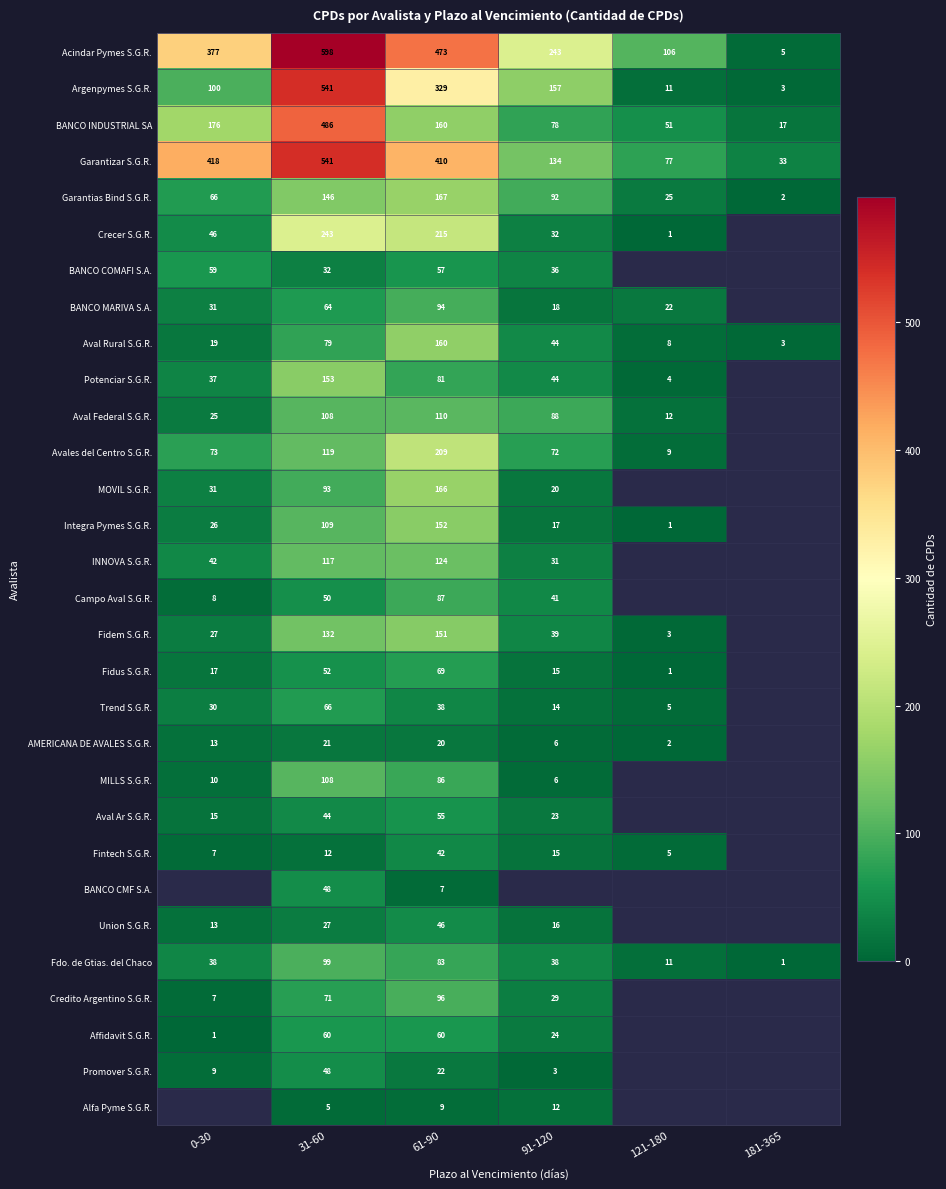

True or false: Aval Federal S.G.R. has a value of 151 at 61-90.

False